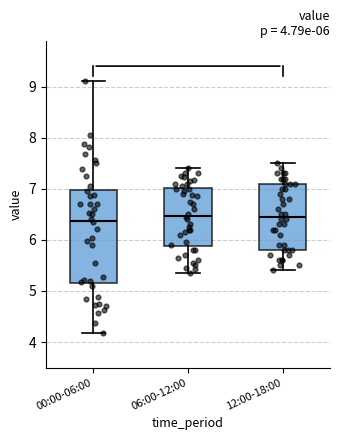

Which box is the tallest, from its lower edge to its upper edge?

00:00-06:00